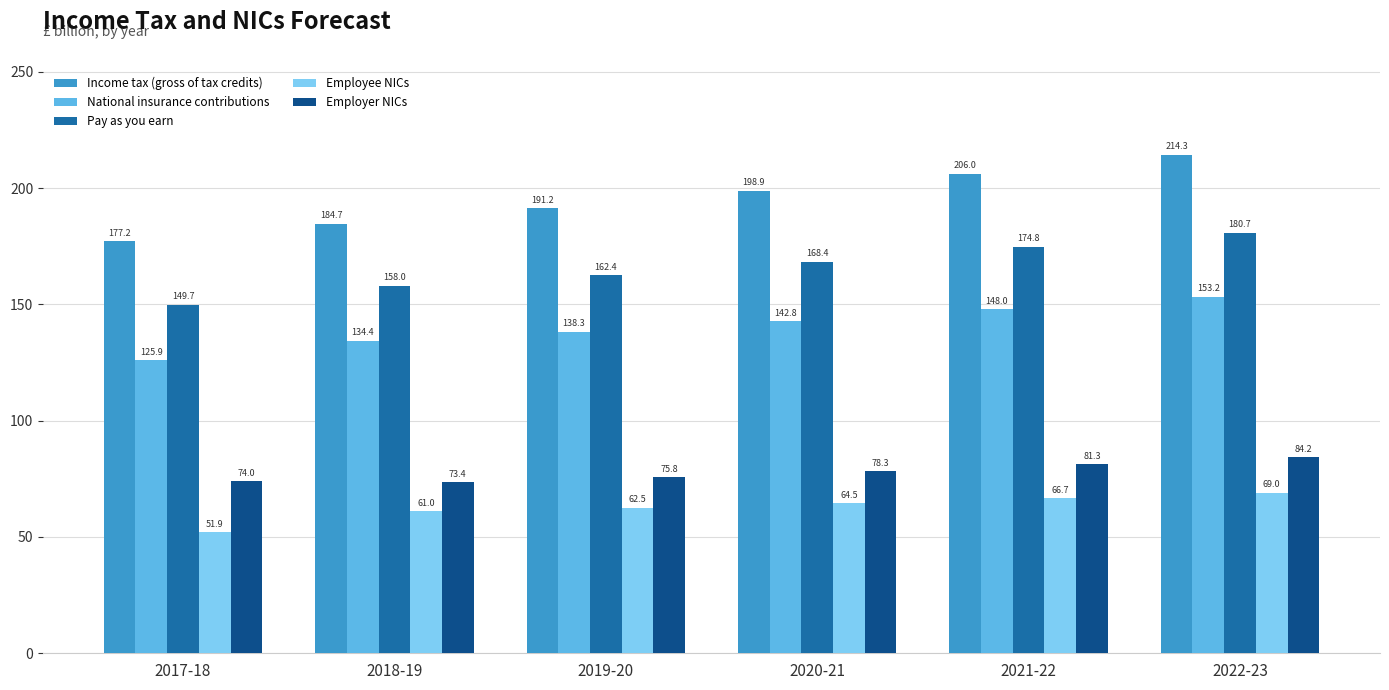

Which series has the largest range (max minus min)?

Income tax (gross of tax credits)